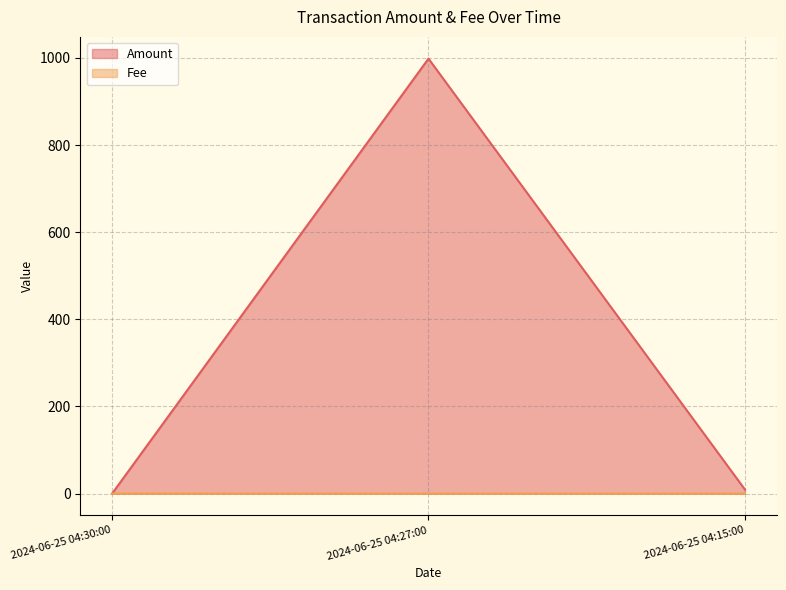

What is the label of the 1st point from the right?

2024-06-25 04:15:00